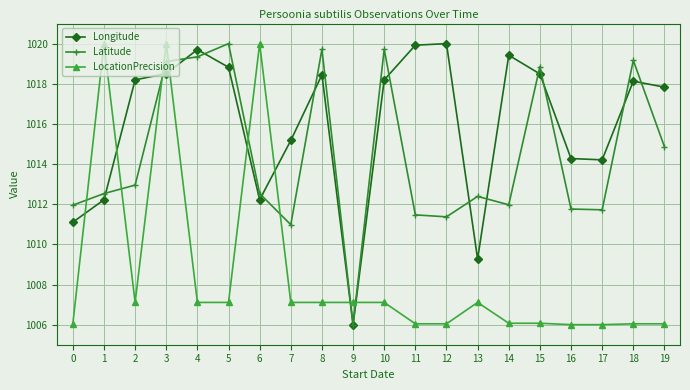

Between 10 and 11, which series saw the biggest shift?

Latitude